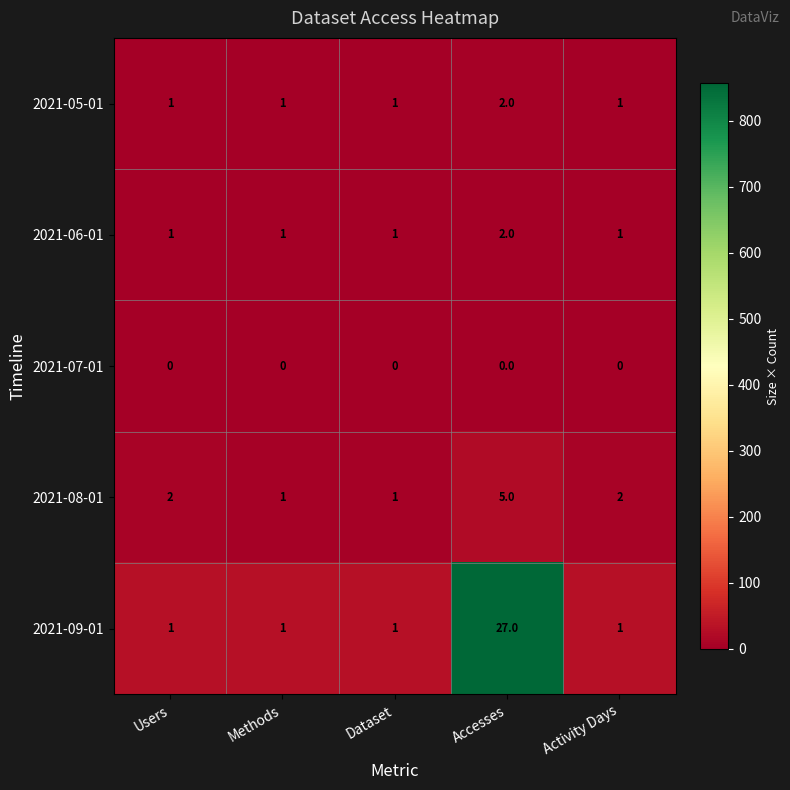

Count the number of categories in the chart.

5